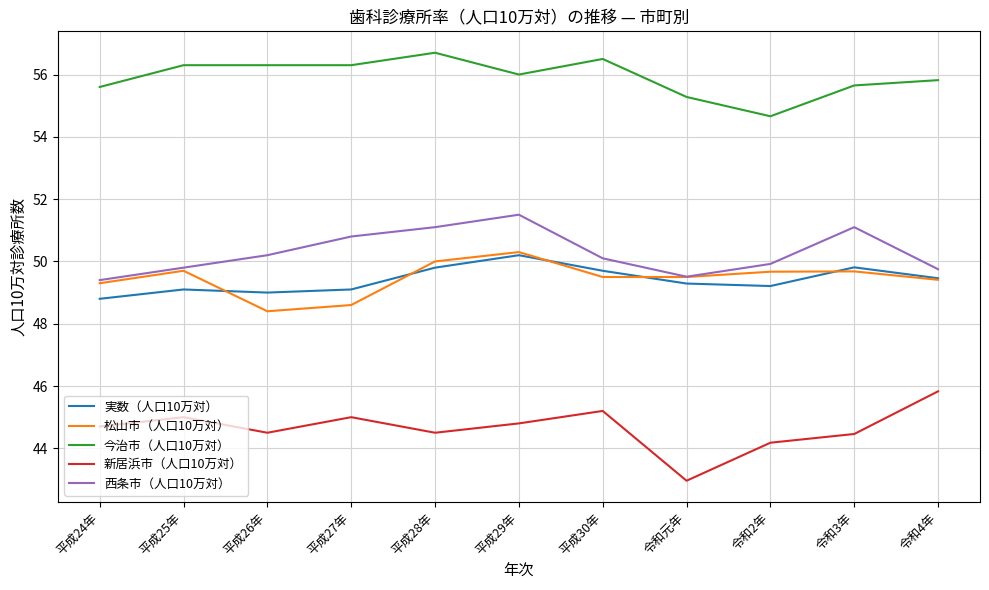

True or false: 実数（人口10万対） and 新居浜市（人口10万対） cross at least once.

False